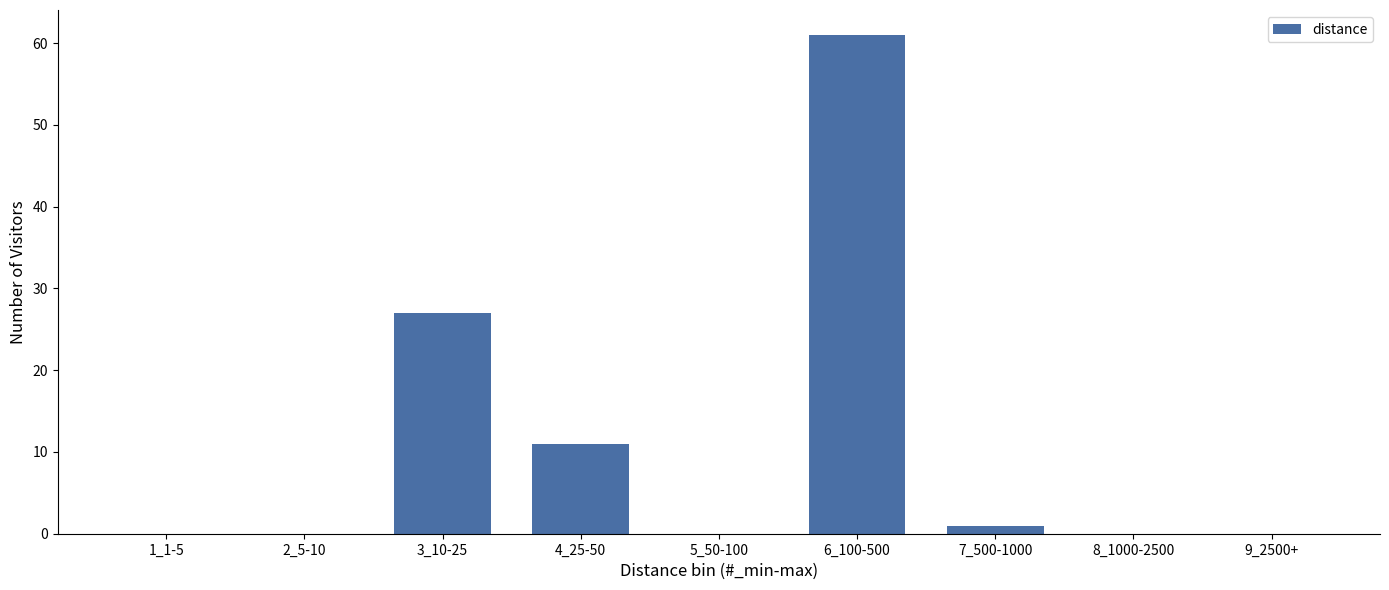

Reading right to left, transcribe all the data shown in this chart.

9_2500+=0	8_1000-2500=0	7_500-1000=1	6_100-500=61	5_50-100=0	4_25-50=11	3_10-25=27	2_5-10=0	1_1-5=0